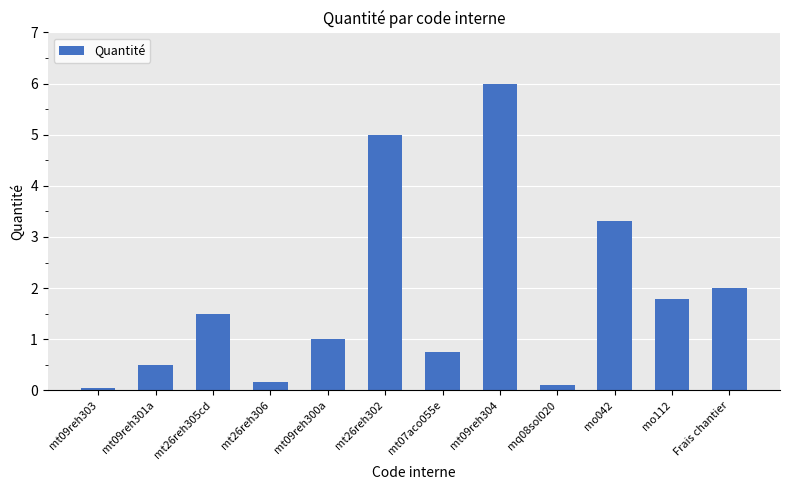

What is the average value?

1.8